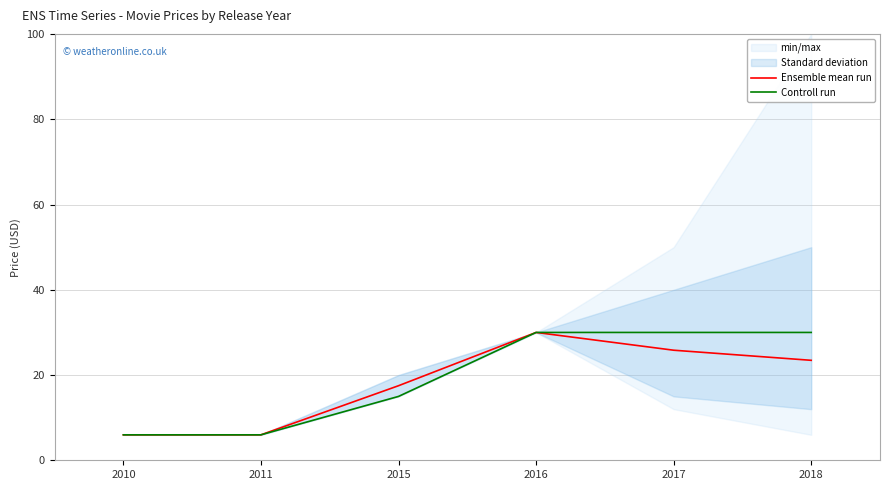

True or false: Controll run and Ensemble mean run cross at least once.

False